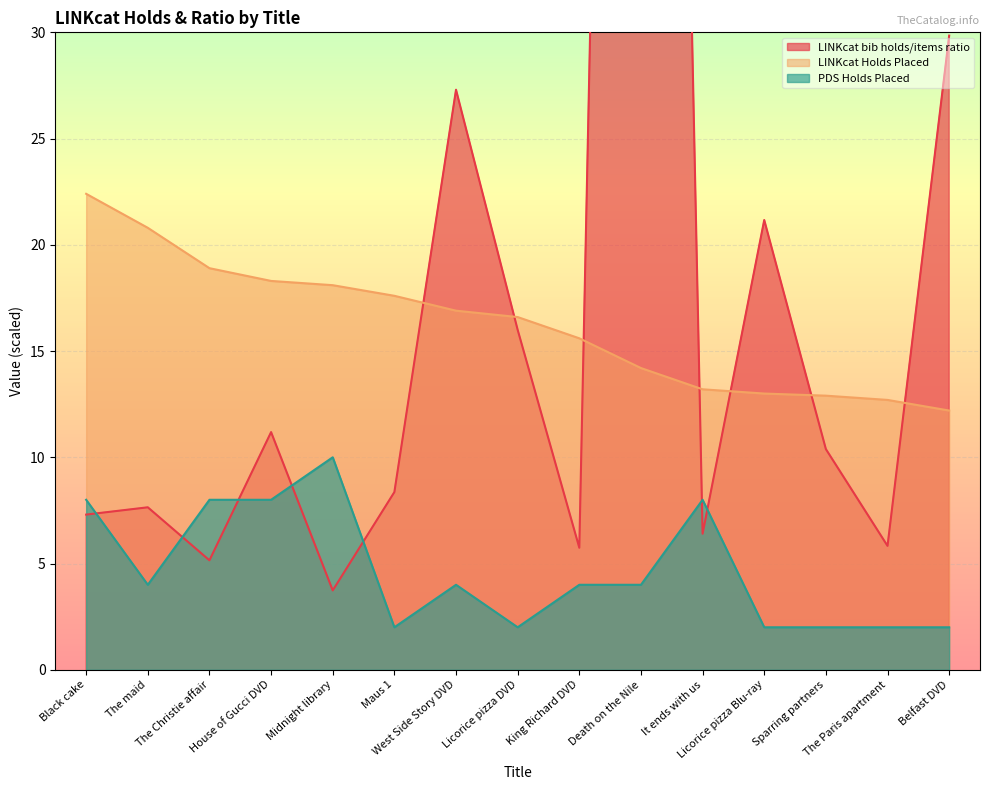

Where does the LINKcat bib holds/items ratio series first go above 8?

House of Gucci DVD